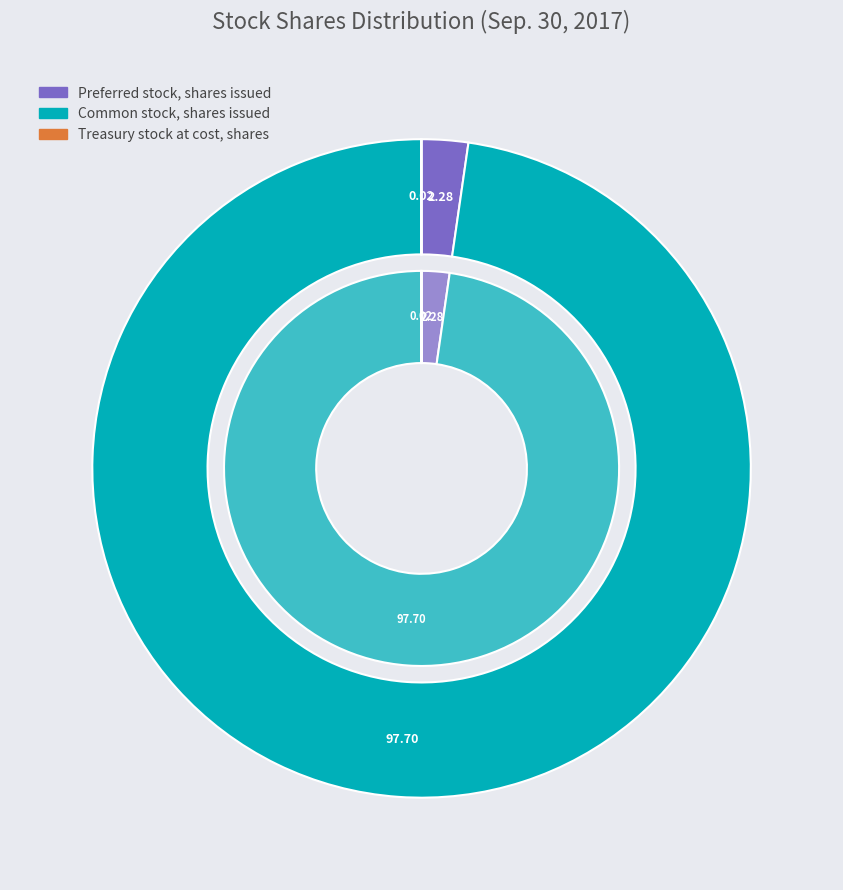

To the nearest percent, what is the difference between the Preferred stock, shares issued and Treasury stock at cost, shares slice percentages?

2%